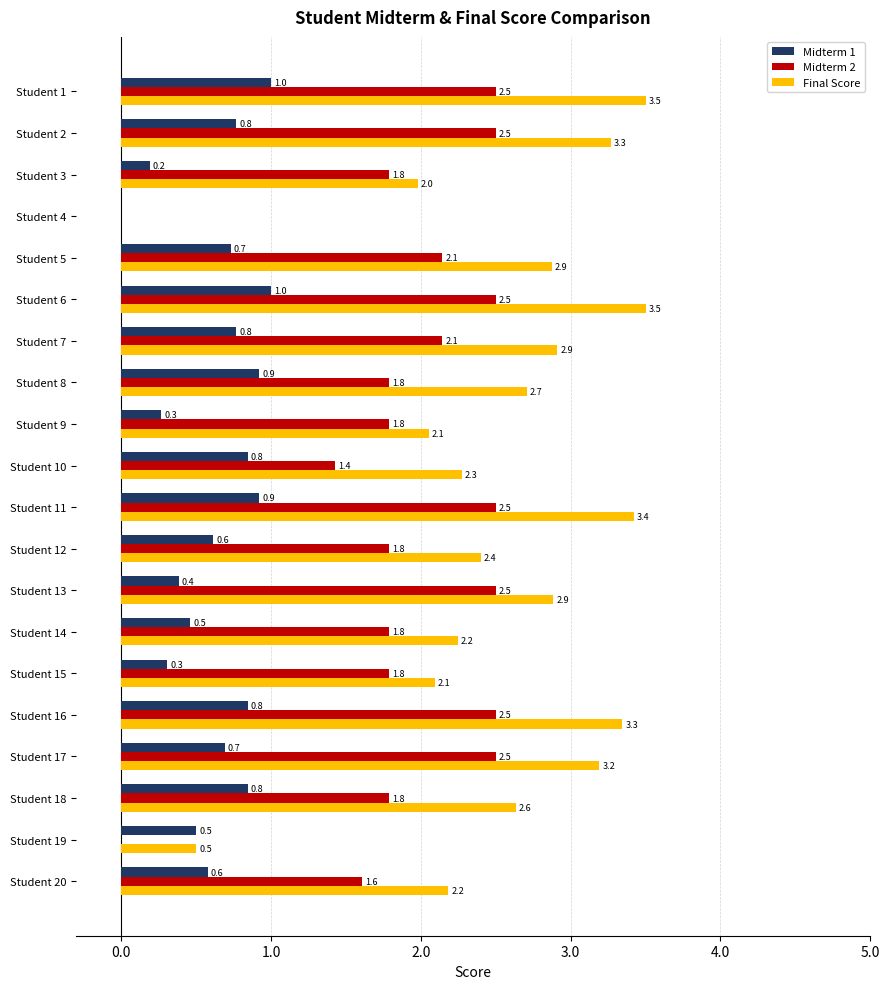

Is it true that Final Score equals 3.5 at Student 1?

True